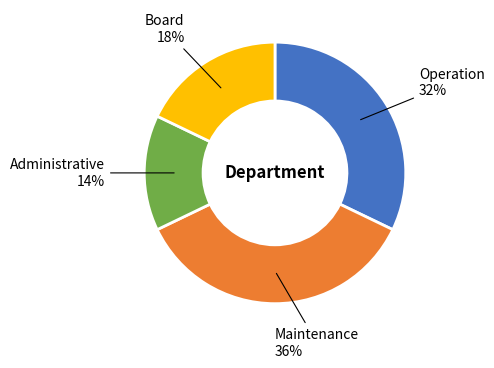

Does any single category account for the majority?

No